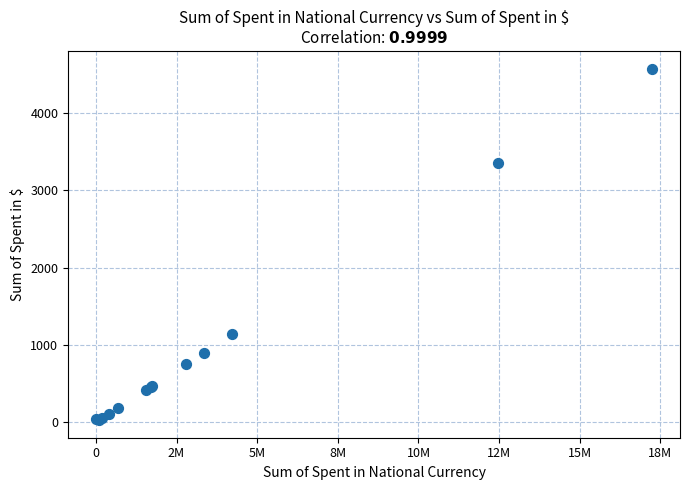

What Y value in the scatter plot is closest to 2301?

3356.9